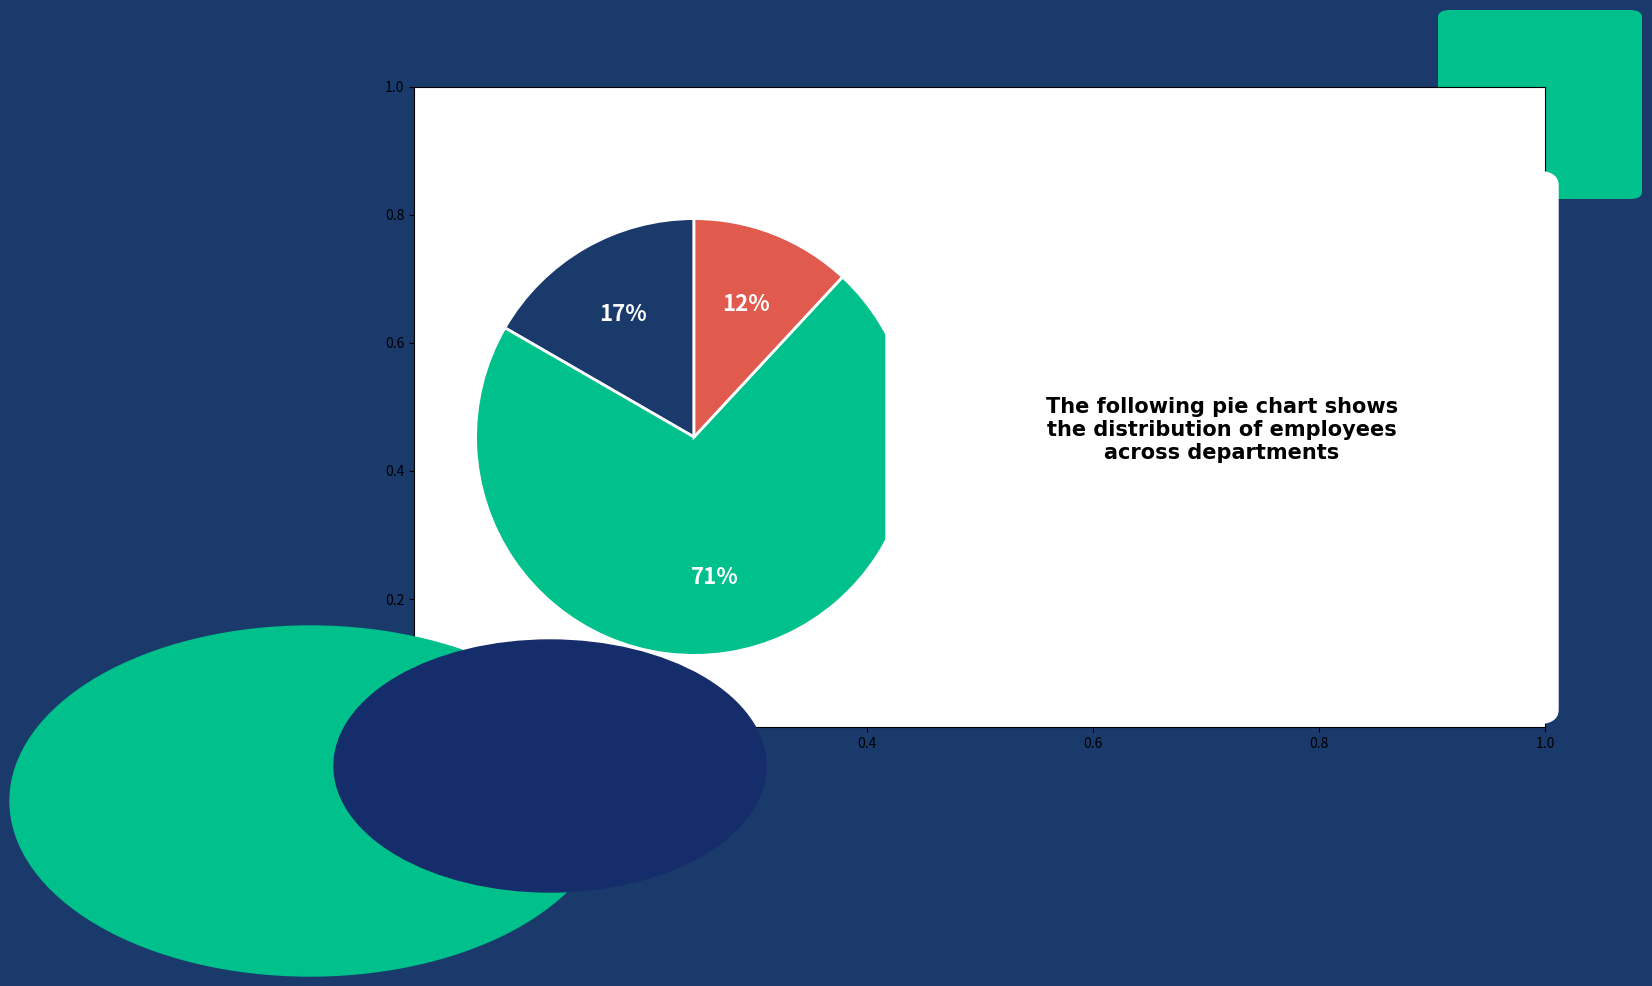

Is there a majority slice in this chart?

Yes